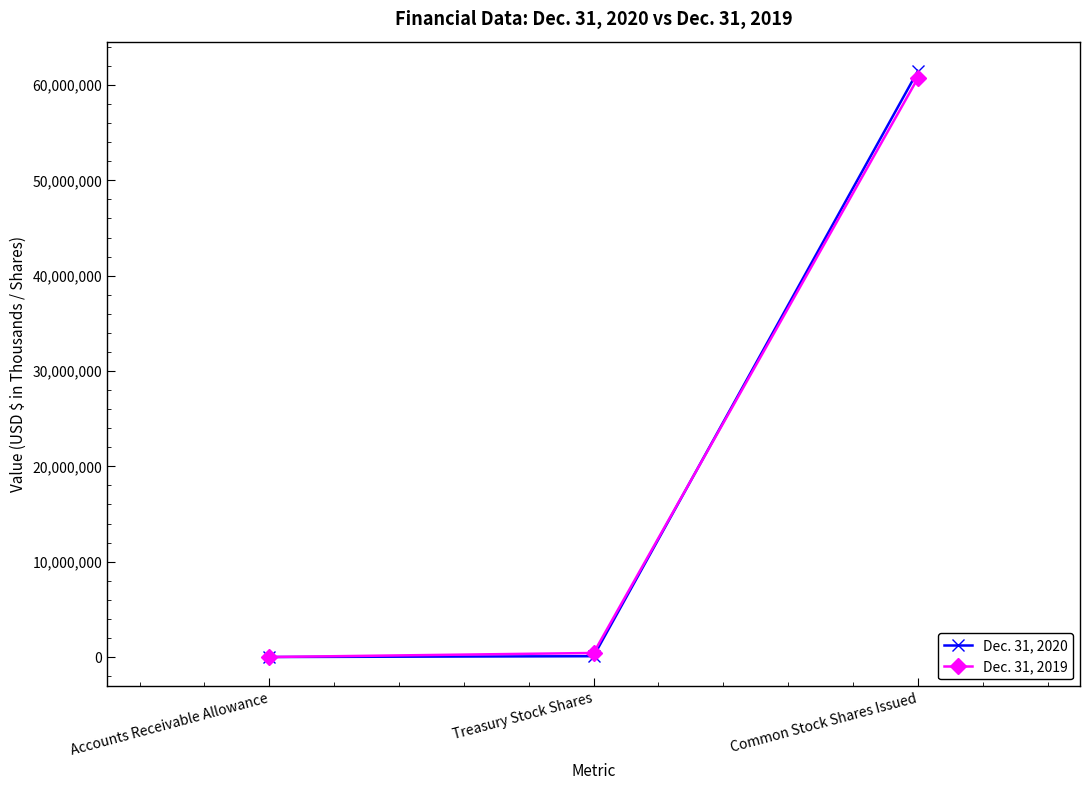

Rank the series at Accounts Receivable Allowance from highest to lowest value.

Dec. 31, 2020, Dec. 31, 2019